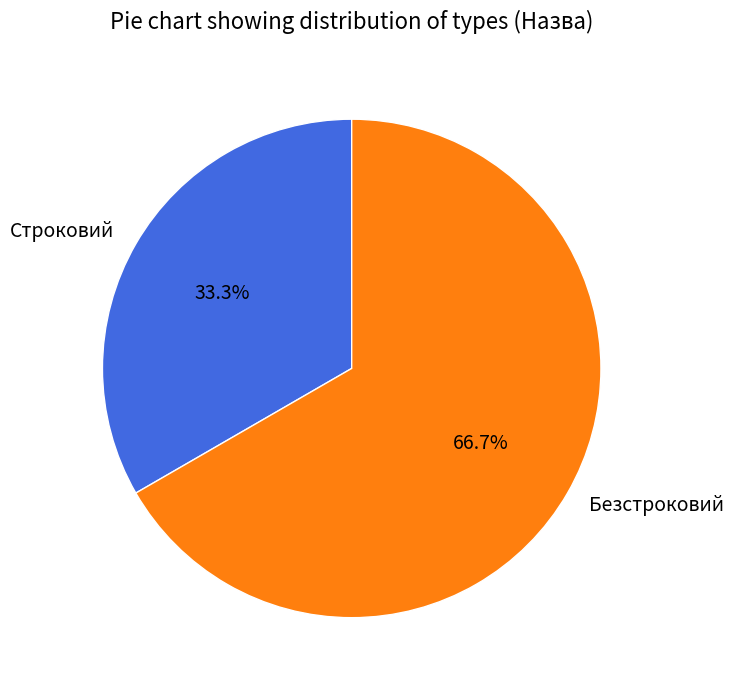

Is it true that Безстроковий is 77% of the pie?

False